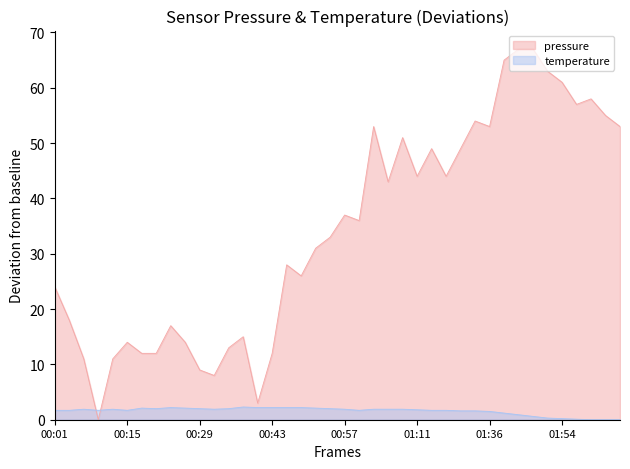

True or false: temperature has a value of 2.9 at 00:07.

False